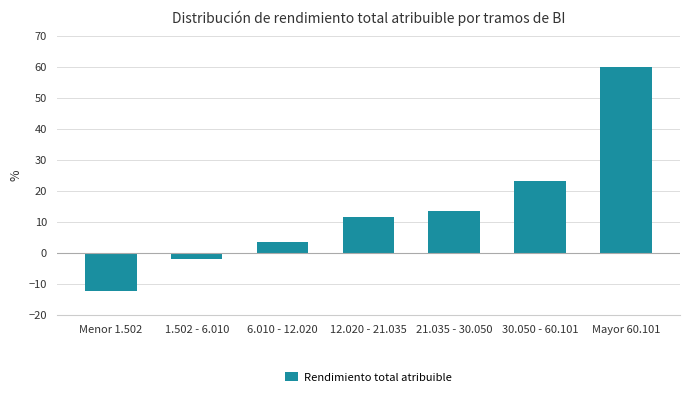

Reading left to right, what are all the values shown in this chart?

Menor 1.502=-12.5	1.502 - 6.010=-2.0	6.010 - 12.020=3.5	12.020 - 21.035=11.5	21.035 - 30.050=13.5	30.050 - 60.101=23.0	Mayor 60.101=60.0